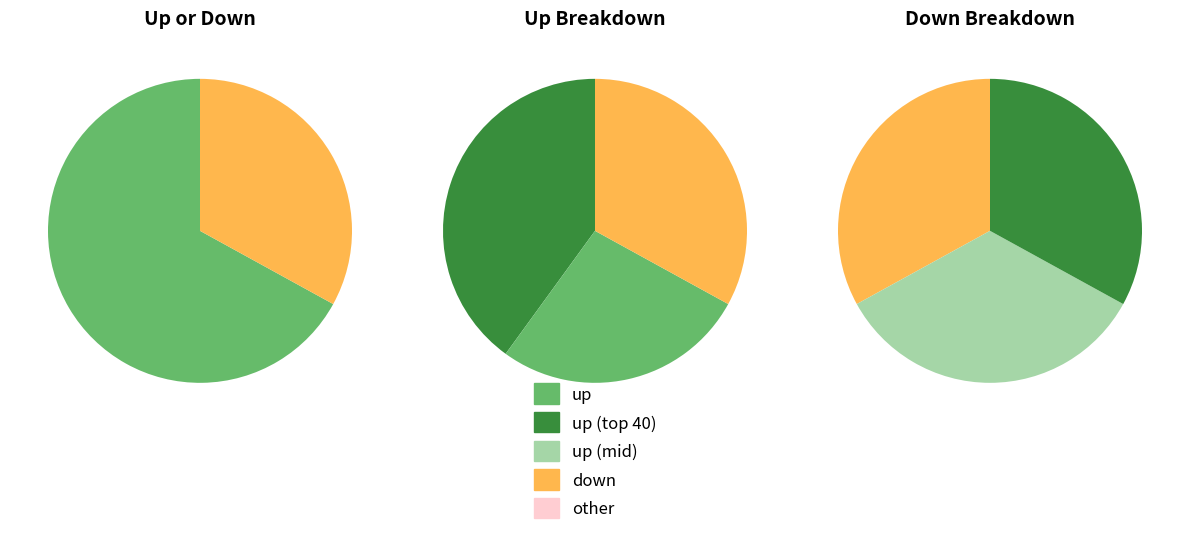

Combined, do down and up account for over 50%?

Yes